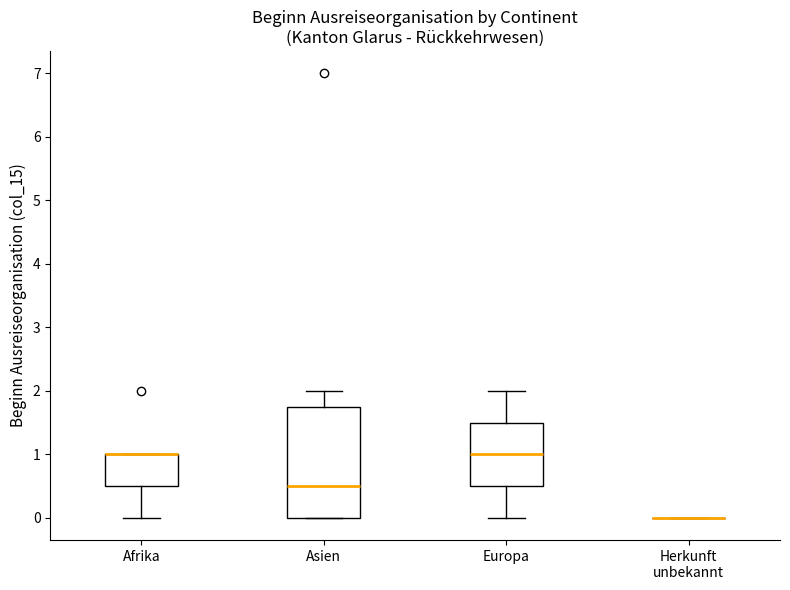

Where is the upper edge of the box for Asien on the y-axis? The values are not printed on the chart, so give them approximately, as read against the axis.

1.8